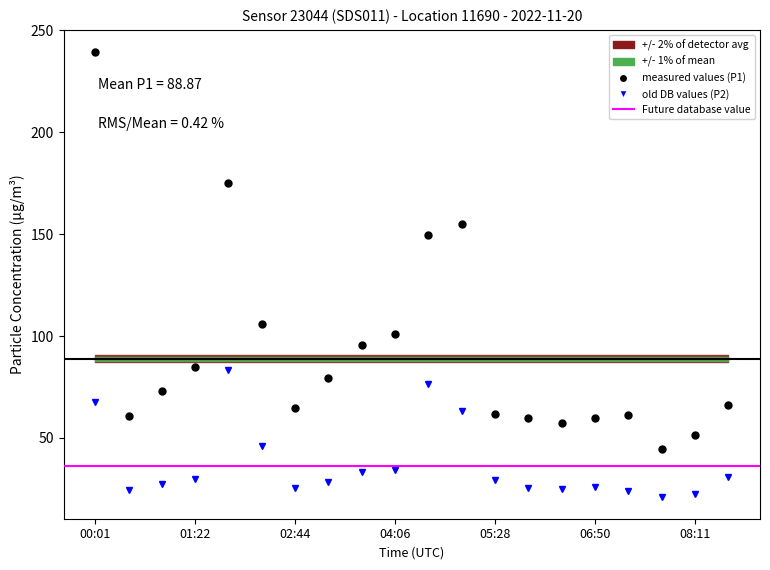

What is the label of the 5th point from the left?

01:50